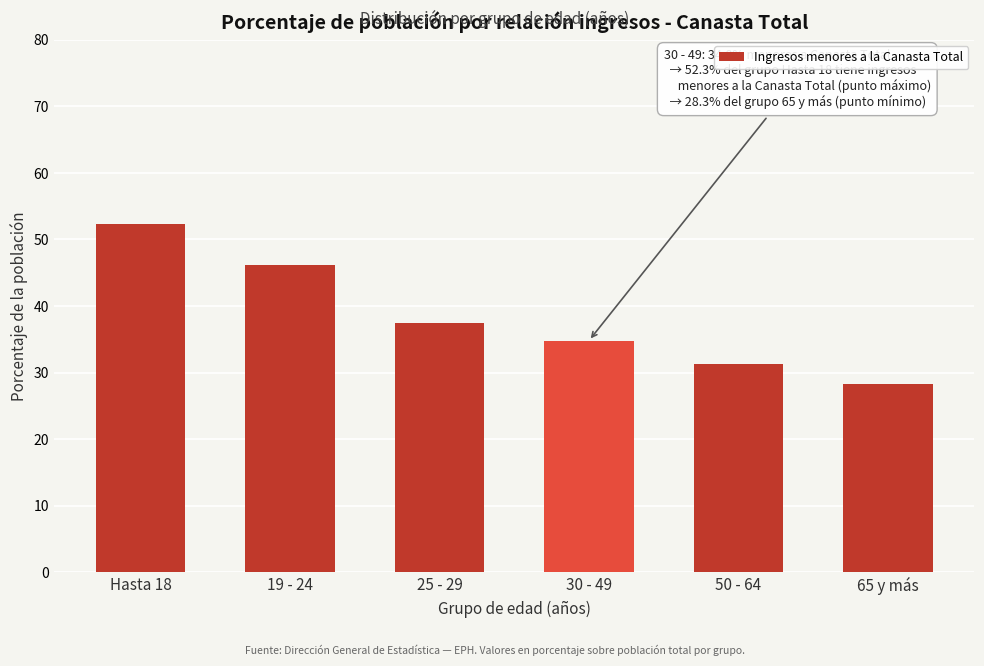

Reading left to right, list all the values displayed in this chart.

Hasta 18=52.3	19 - 24=46.1	25 - 29=37.4	30 - 49=34.8	50 - 64=31.3	65 y más=28.3